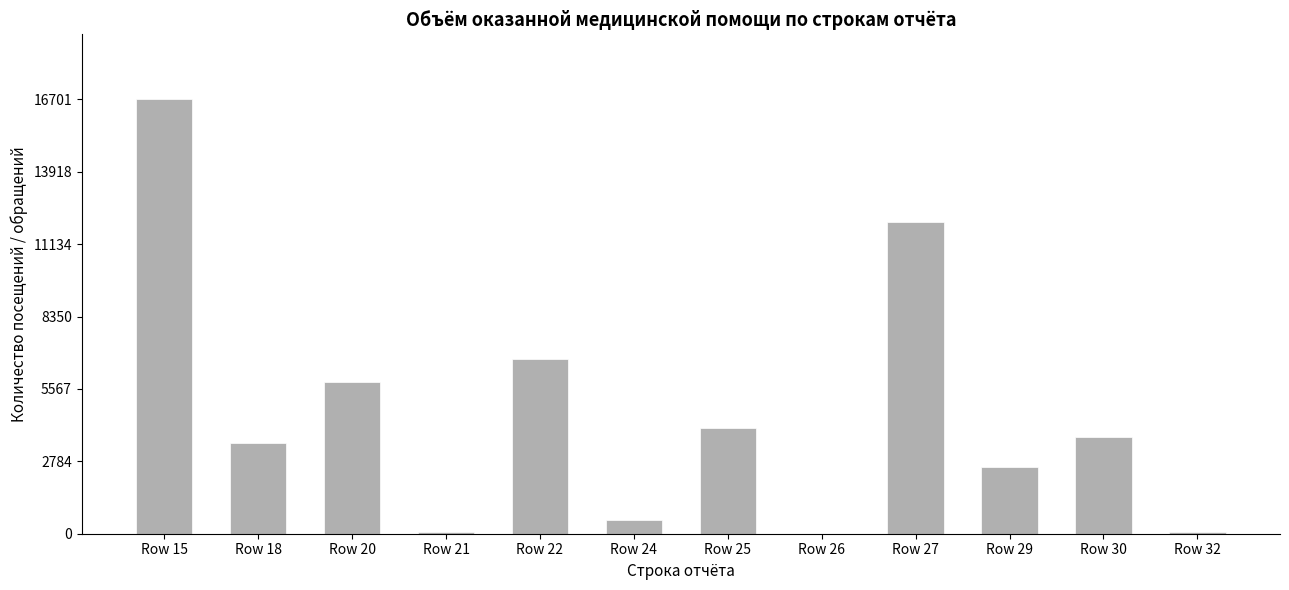

How many distinct data groups are displayed?

1